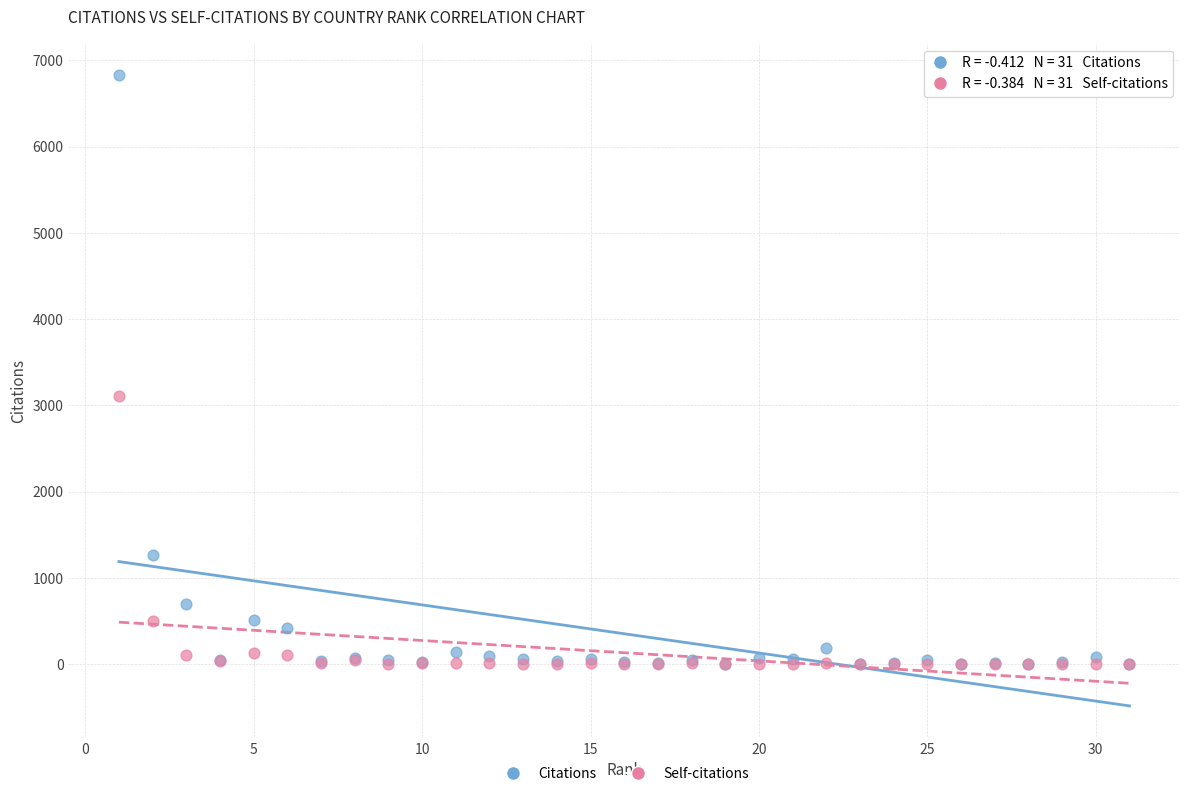

In the Self-citations series, what Y value is closest to 1553?

508